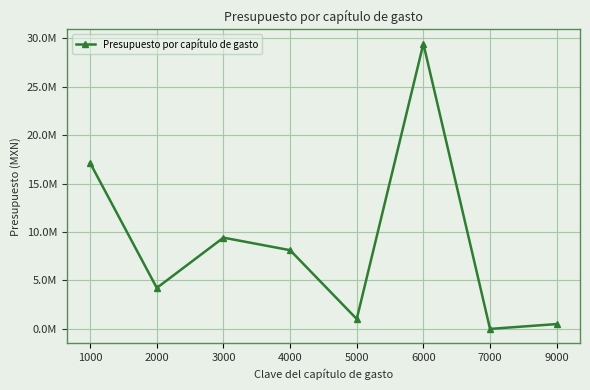

Does the chart have visible grid lines?

Yes